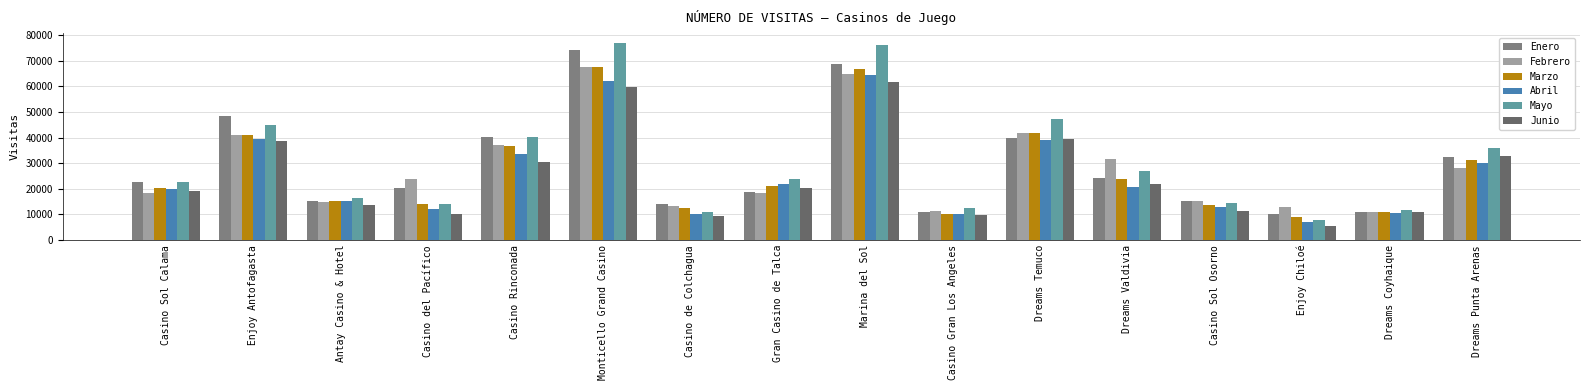

What are all the series names shown in the legend?

Enero, Febrero, Marzo, Abril, Mayo, Junio